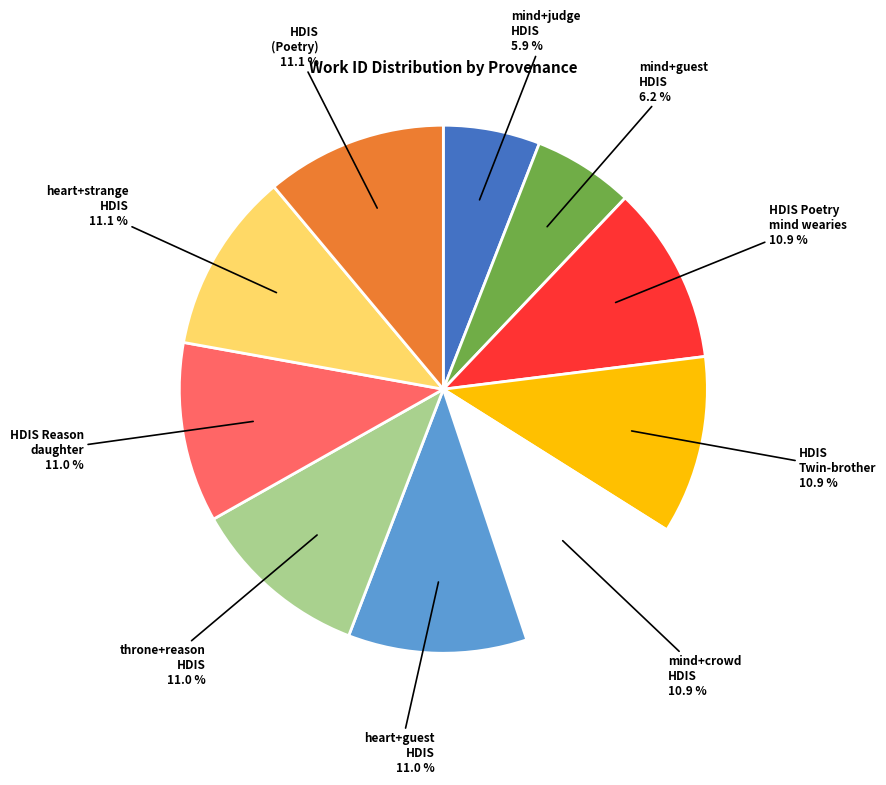

Is there a majority slice in this chart?

No